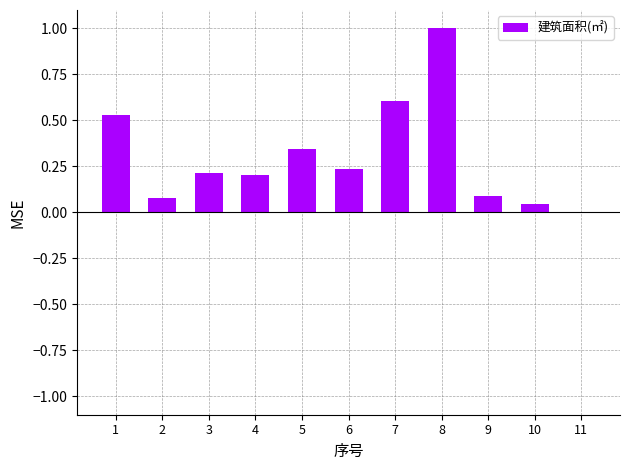

Read the value at 7.

0.6